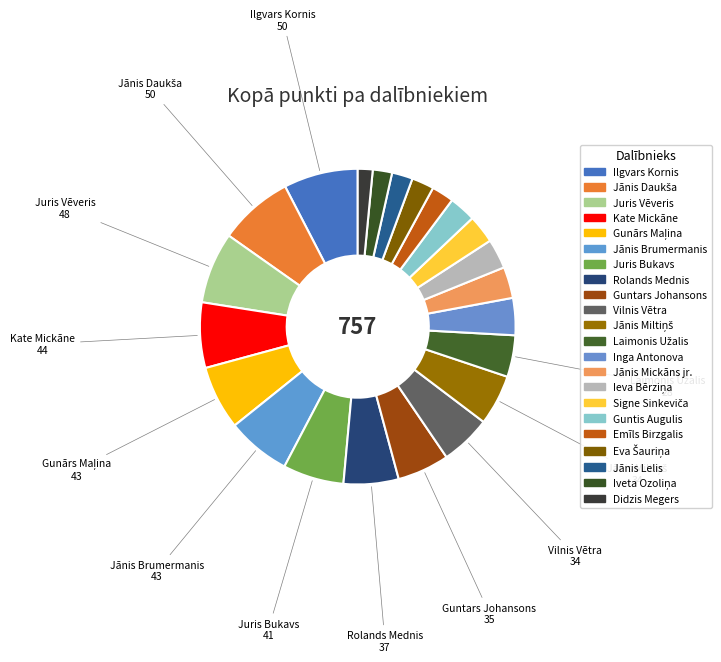

Count the number of slices in the pie.

22